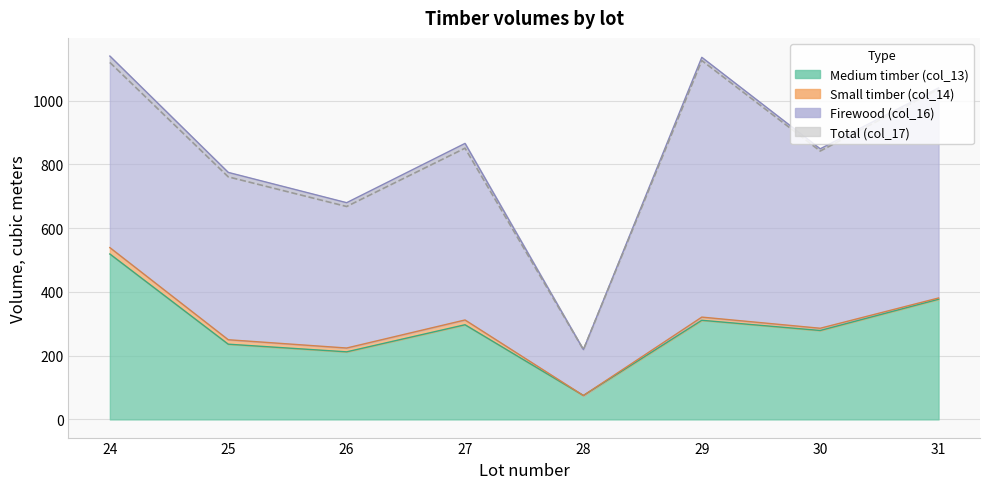

Which series has the largest total across all categories?

Total (col_17)